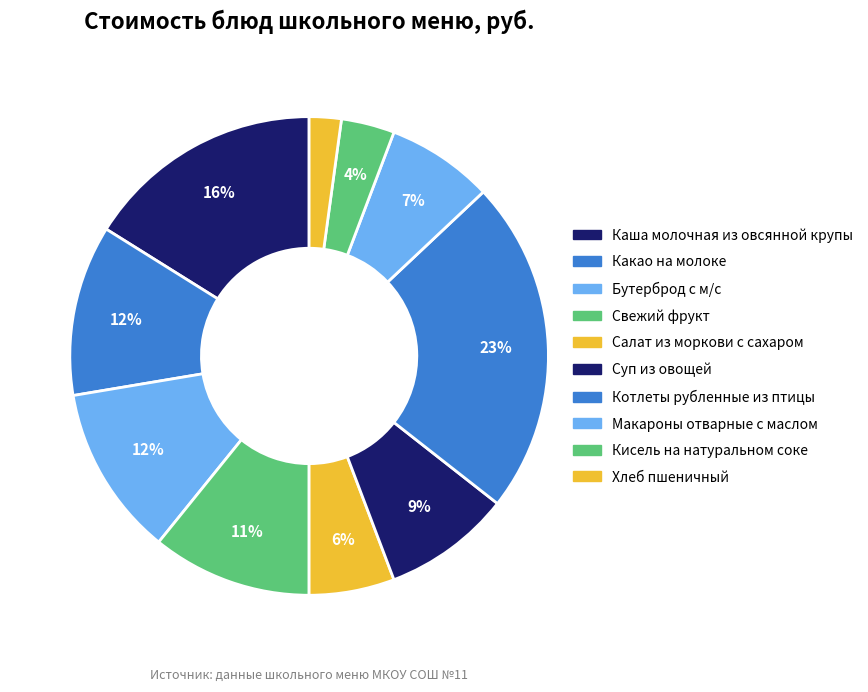

To the nearest percent, what portion does Кисель на натуральном соке represent?

4%